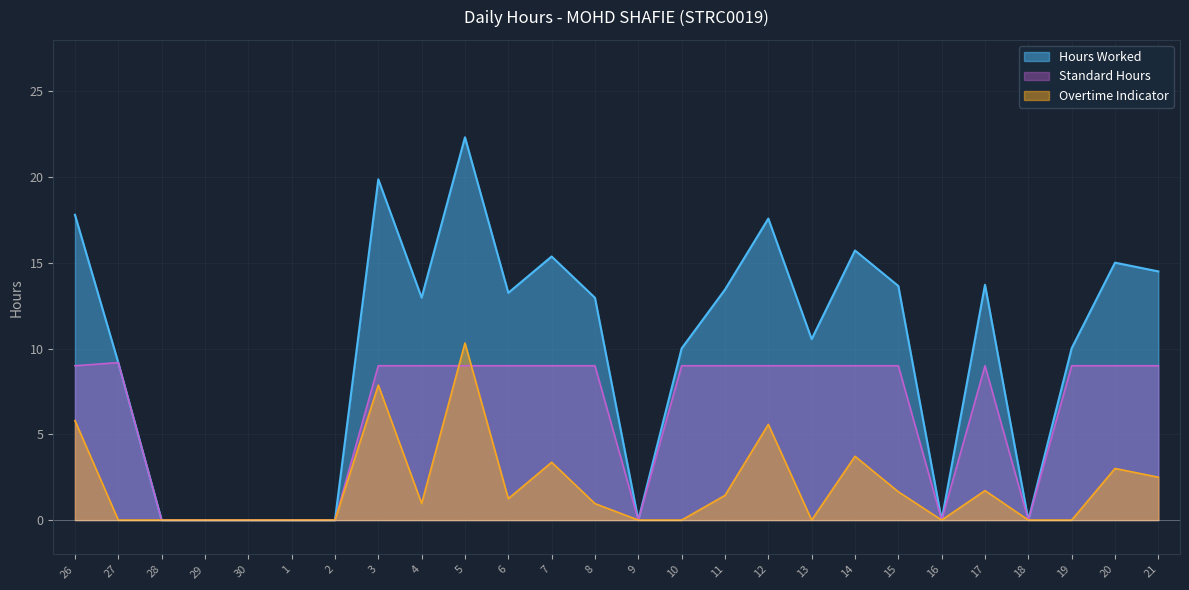

True or false: Hours Worked and Overtime Indicator cross at least once.

False